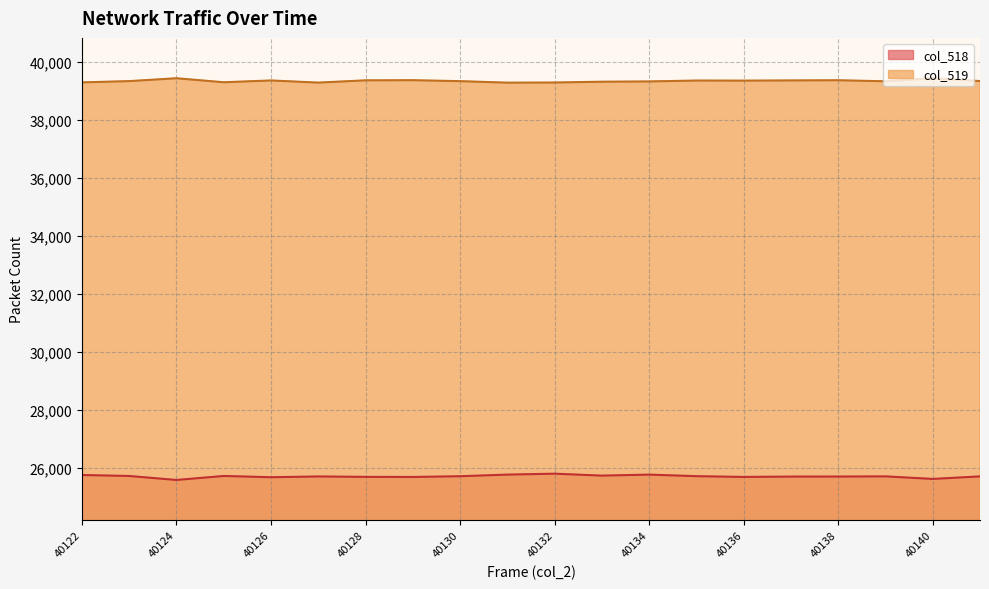

How many lines are shown in the chart?

2